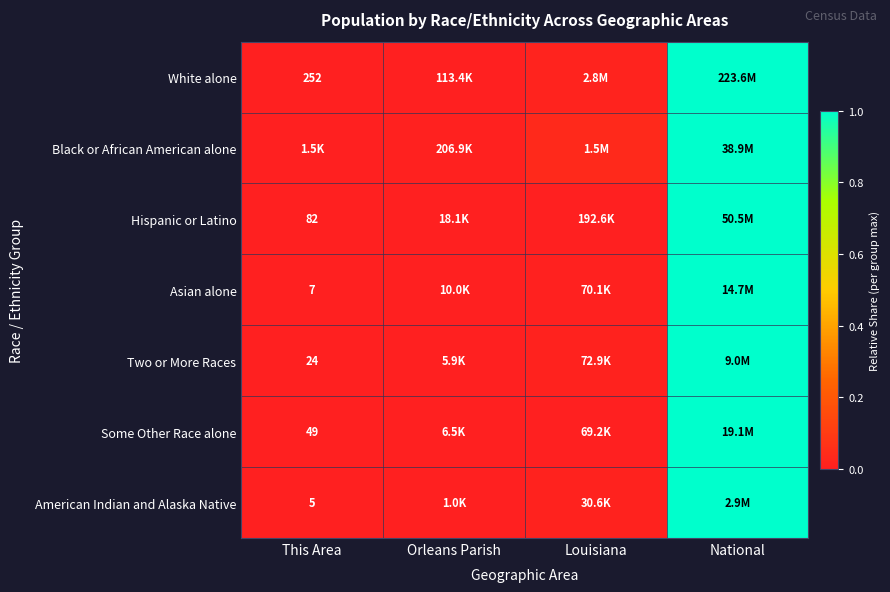

At which category is the sum across all series the highest?

National